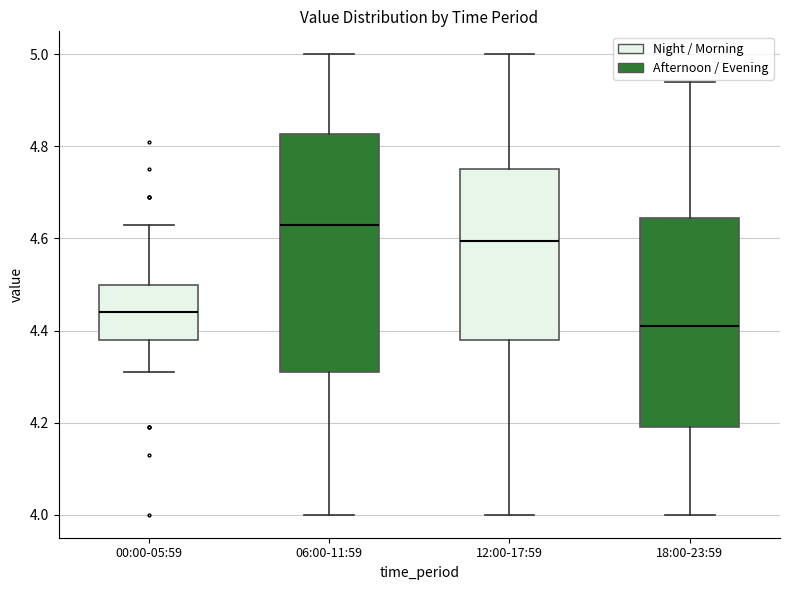

Comparing the boxes themselves (not the whiskers), which one is the tallest?

06:00-11:59